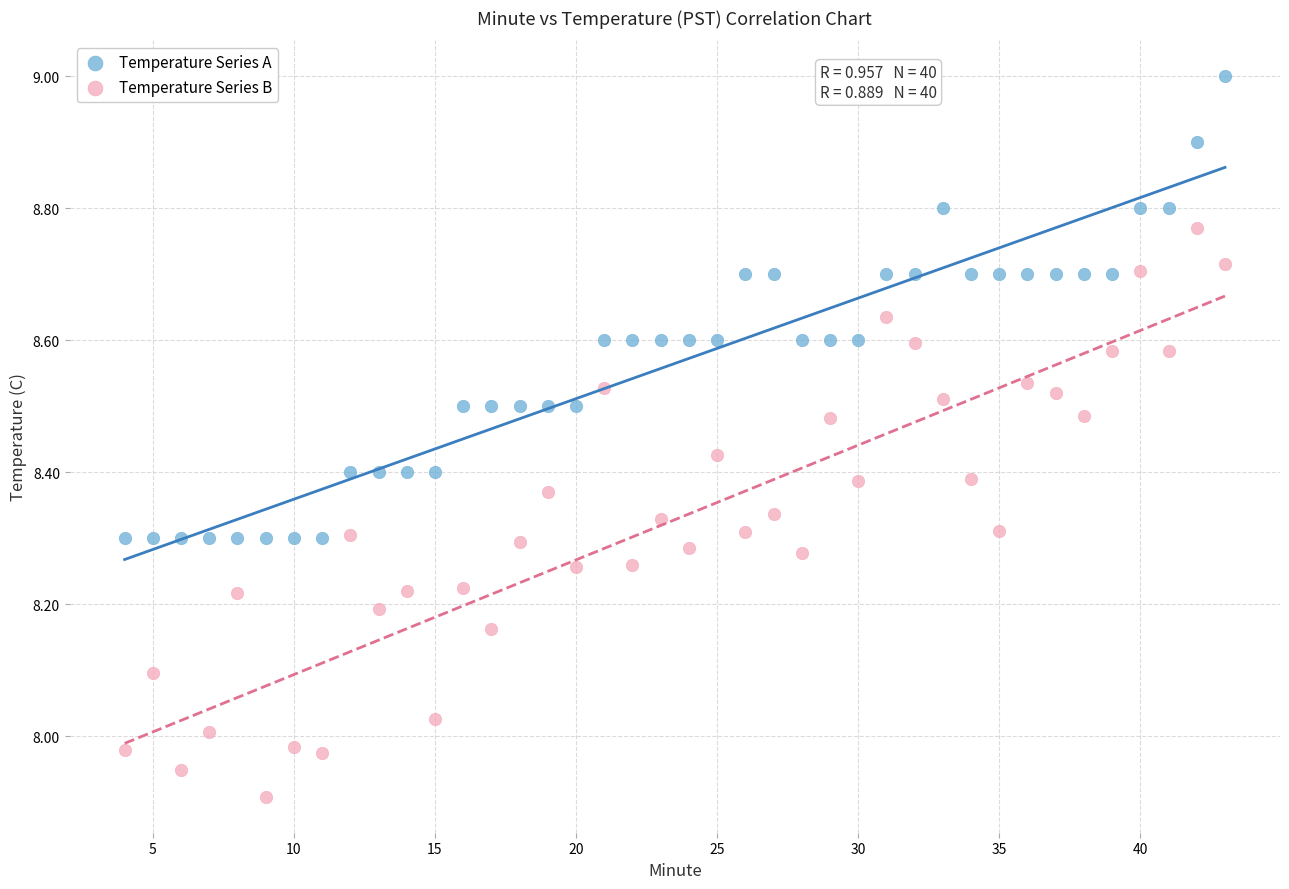

Which series has the widest spread of Y values?

Temperature Series B